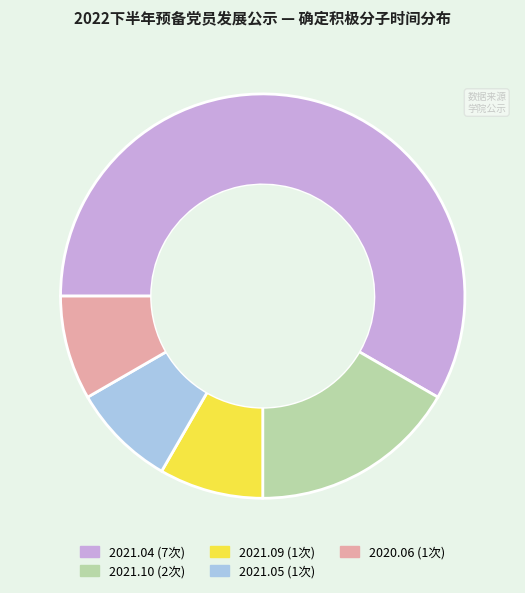

How many segments does this pie chart have?

5